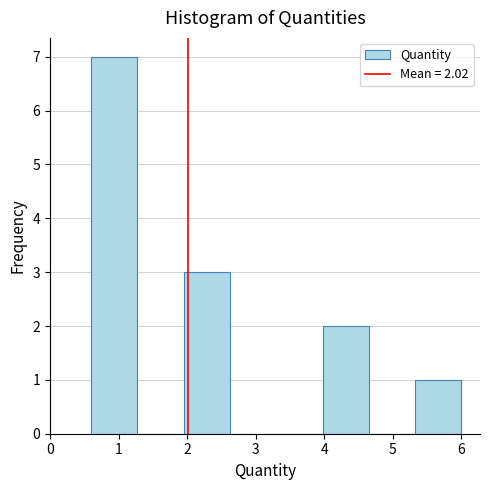

Which range on the x-axis has the tallest bar?

0.6 to 1.3